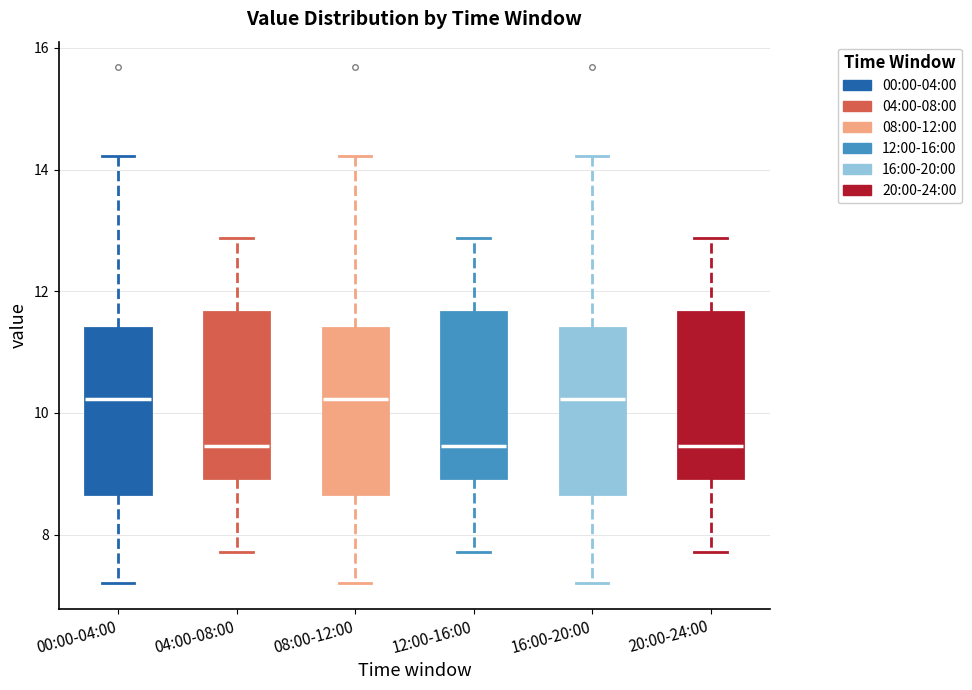

Reading left to right, transcribe this box plot: for each box, give where its median line is, the range the box spans, and where its two whiskers end, as read against the y-axis. The values are not printed on the chart, so give them approximately, as read against the axis.

00:00-04:00: median 10.2, box 8.6 to 11.4, whiskers 7.2 to 14.2
04:00-08:00: median 9.4, box 9.0 to 11.6, whiskers 7.8 to 12.8
08:00-12:00: median 10.2, box 8.6 to 11.4, whiskers 7.2 to 14.2
12:00-16:00: median 9.4, box 9.0 to 11.6, whiskers 7.8 to 12.8
16:00-20:00: median 10.2, box 8.6 to 11.4, whiskers 7.2 to 14.2
20:00-24:00: median 9.4, box 9.0 to 11.6, whiskers 7.8 to 12.8